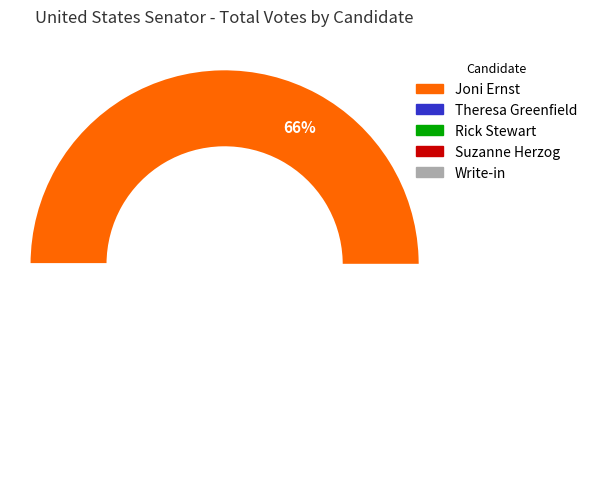

Combined, do Joni Ernst and Theresa Greenfield account for over 50%?

Yes